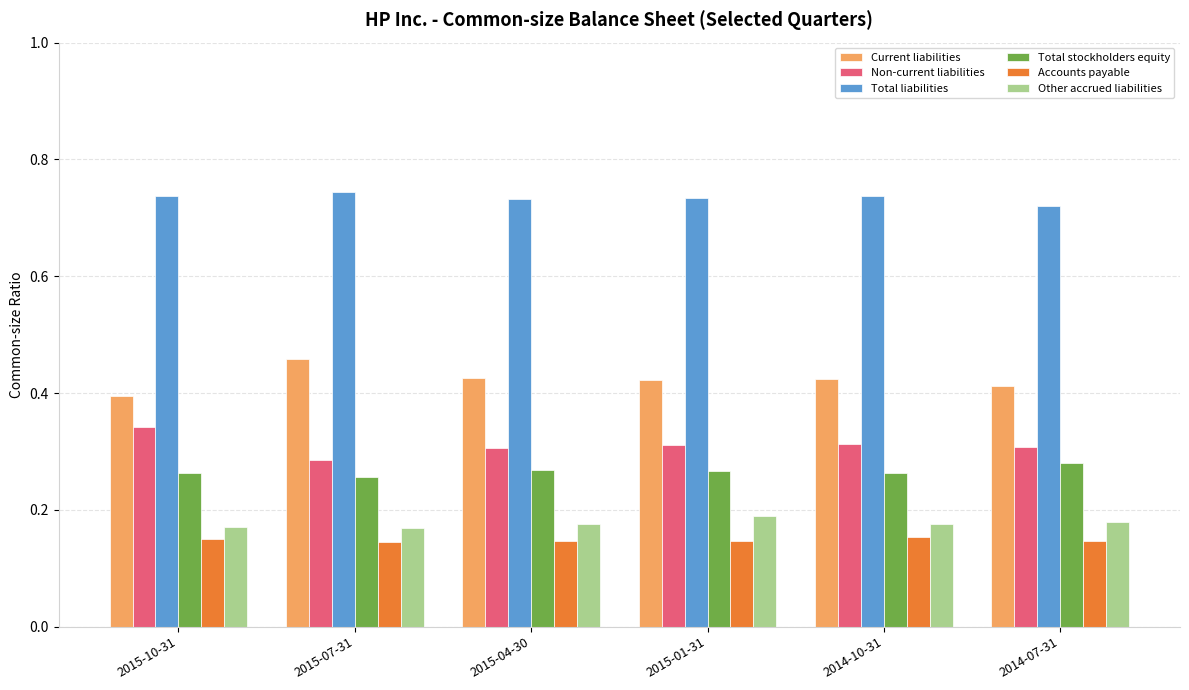

How many groups of bars are there?

6